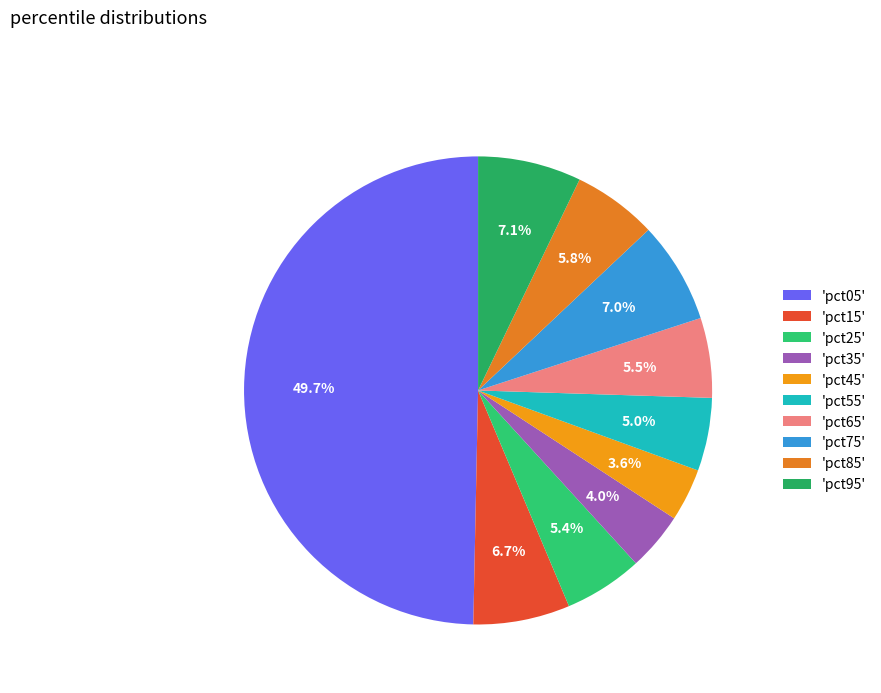

How many slices are in this pie chart?

10